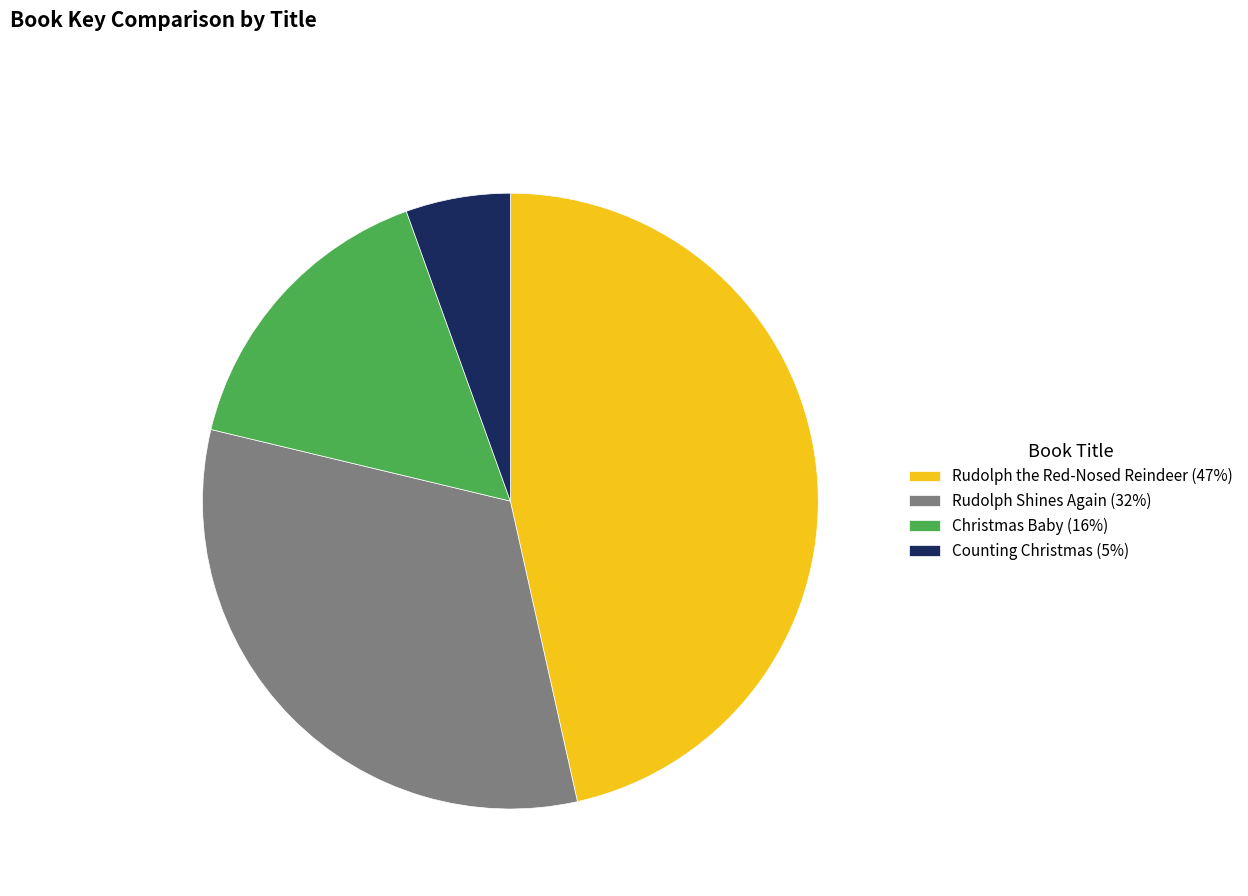

Is there a majority slice in this chart?

No